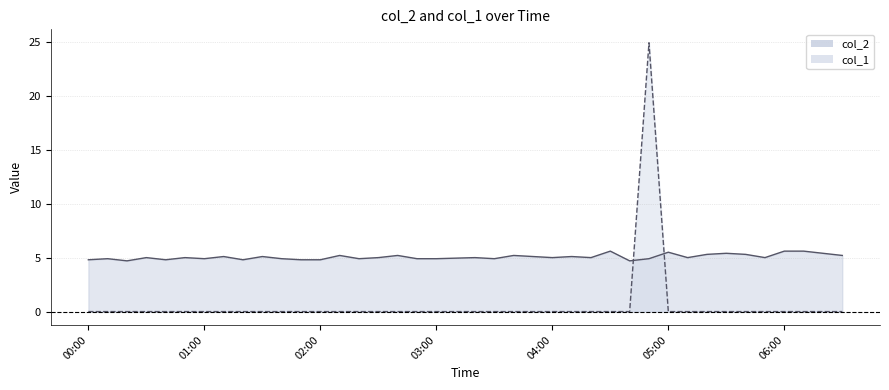

Where does the col_2 series first go above 5?

2024/01/21 01:10:00